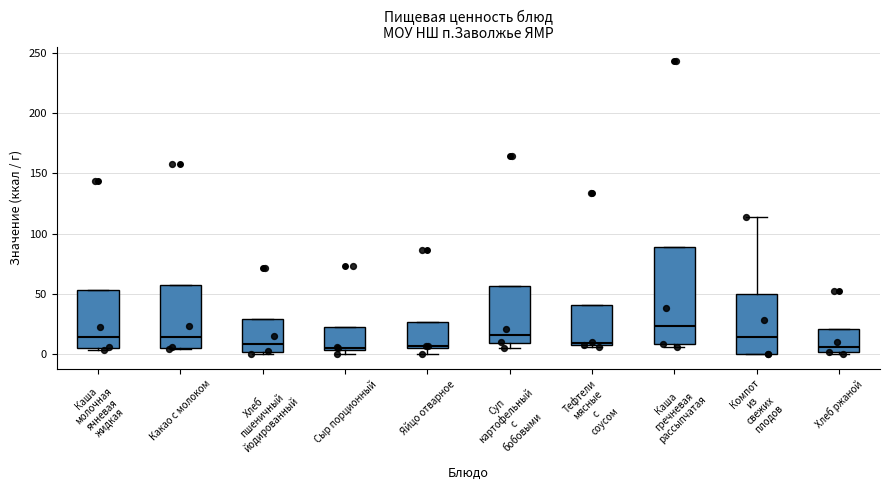

Reading left to right, transcribe this box plot: for each box, give where its median line is, the range the box spans, and where its two whiskers end, as read against the y-axis. The values are not printed on the chart, so give them approximately, as read against the axis.

Каша молочная ячневая жидкая: median 15, box 5 to 55, whiskers 5 (just below the box's lower edge) to 55
Какао с молоком: median 15, box 5 to 55, whiskers 5 to 55
Хлеб пшеничный йодированный: median 10, box 0 to 30, whiskers 0 (just below the box's lower edge) to 30
Сыр порционный: median 5 (just above the box's lower edge), box 5 to 25, whiskers 0 to 25
Яйцо отварное: median 5 (just above the box's lower edge), box 5 to 25, whiskers 0 to 25
Суп картофельный с бобовыми: median 15, box 10 to 55, whiskers 5 to 55
Тефтели мясные с соусом: median 10, box 5 to 40, whiskers 5 to 40
Каша гречневая рассыпчатая: median 25, box 10 to 90, whiskers 5 to 90
Компот из свежих плодов: median 15, box 0 to 50, whiskers 0 to 115
Хлеб ржаной: median 5, box 0 to 20, whiskers 0 to 20